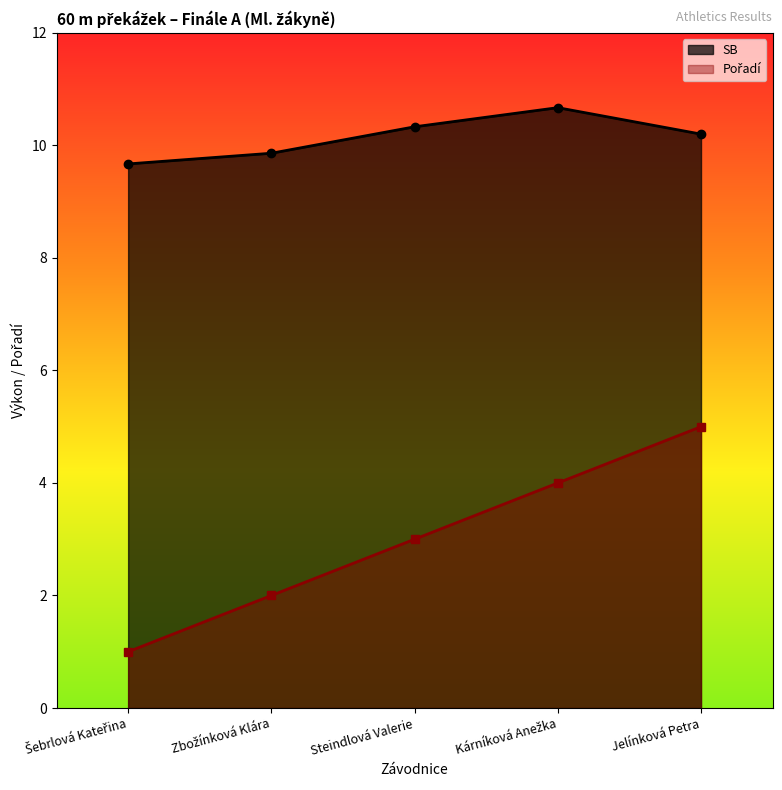

What are all the series names shown in the legend?

Pořadí, SB